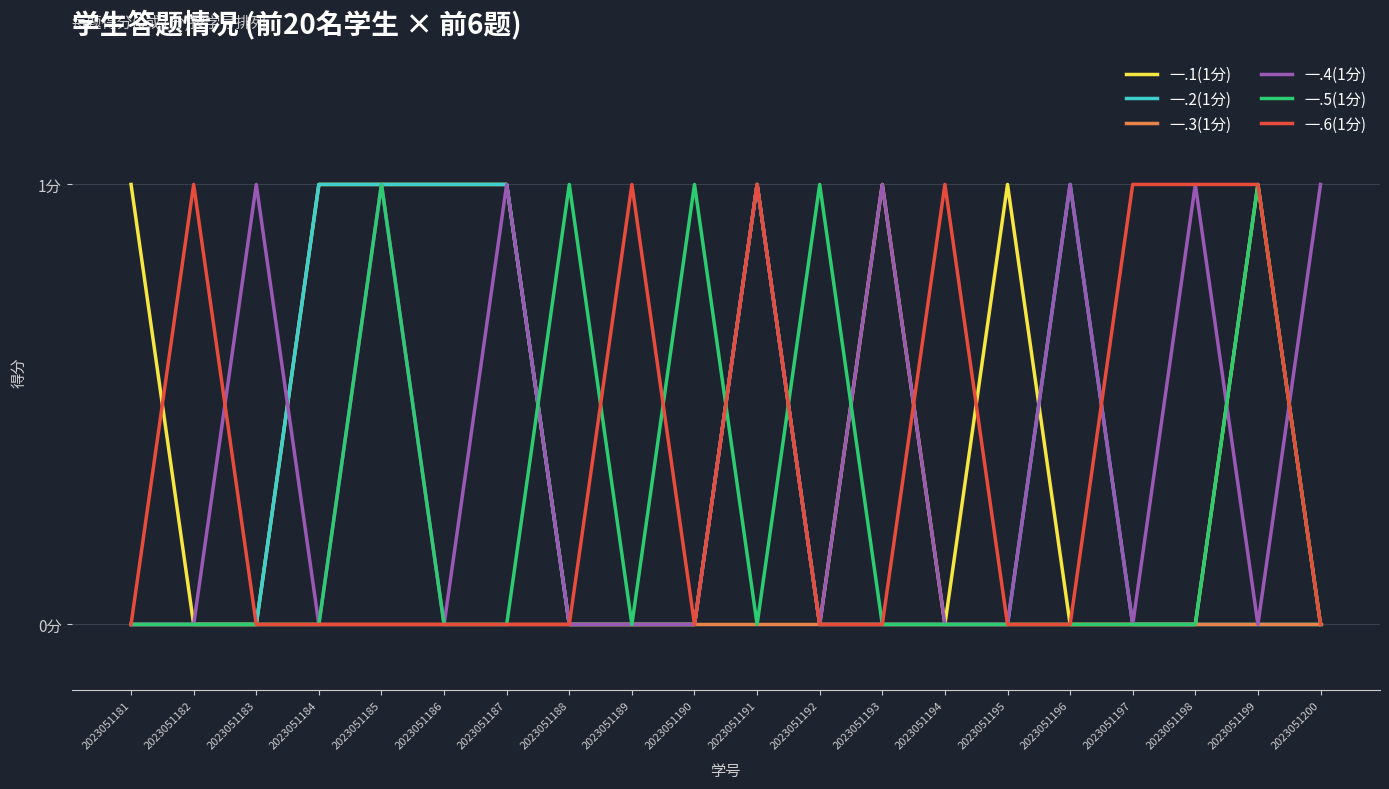

Reading right to left, transcribe all the data shown in this chart.

一.1(1分): 2023051200=0	2023051199=1	2023051198=0	2023051197=0	2023051196=0	2023051195=1	2023051194=0	2023051193=1	2023051192=0	2023051191=1	2023051190=0	2023051189=0	2023051188=0	2023051187=1	2023051186=1	2023051185=1	2023051184=1	2023051183=0	2023051182=0	2023051181=1
一.2(1分): 2023051200=0	2023051199=0	2023051198=0	2023051197=0	2023051196=1	2023051195=0	2023051194=0	2023051193=0	2023051192=0	2023051191=1	2023051190=0	2023051189=0	2023051188=0	2023051187=1	2023051186=1	2023051185=1	2023051184=1	2023051183=0	2023051182=0	2023051181=0
一.3(1分): 2023051200=0	2023051199=0	2023051198=0	2023051197=0	2023051196=0	2023051195=0	2023051194=0	2023051193=0	2023051192=0	2023051191=0	2023051190=0	2023051189=0	2023051188=0	2023051187=0	2023051186=0	2023051185=0	2023051184=0	2023051183=0	2023051182=0	2023051181=0
一.4(1分): 2023051200=1	2023051199=0	2023051198=1	2023051197=0	2023051196=1	2023051195=0	2023051194=0	2023051193=1	2023051192=0	2023051191=1	2023051190=0	2023051189=0	2023051188=0	2023051187=1	2023051186=0	2023051185=1	2023051184=0	2023051183=1	2023051182=0	2023051181=0
一.5(1分): 2023051200=0	2023051199=1	2023051198=0	2023051197=0	2023051196=0	2023051195=0	2023051194=0	2023051193=0	2023051192=1	2023051191=0	2023051190=1	2023051189=0	2023051188=1	2023051187=0	2023051186=0	2023051185=1	2023051184=0	2023051183=0	2023051182=0	2023051181=0
一.6(1分): 2023051200=0	2023051199=1	2023051198=1	2023051197=1	2023051196=0	2023051195=0	2023051194=1	2023051193=0	2023051192=0	2023051191=1	2023051190=0	2023051189=1	2023051188=0	2023051187=0	2023051186=0	2023051185=0	2023051184=0	2023051183=0	2023051182=1	2023051181=0